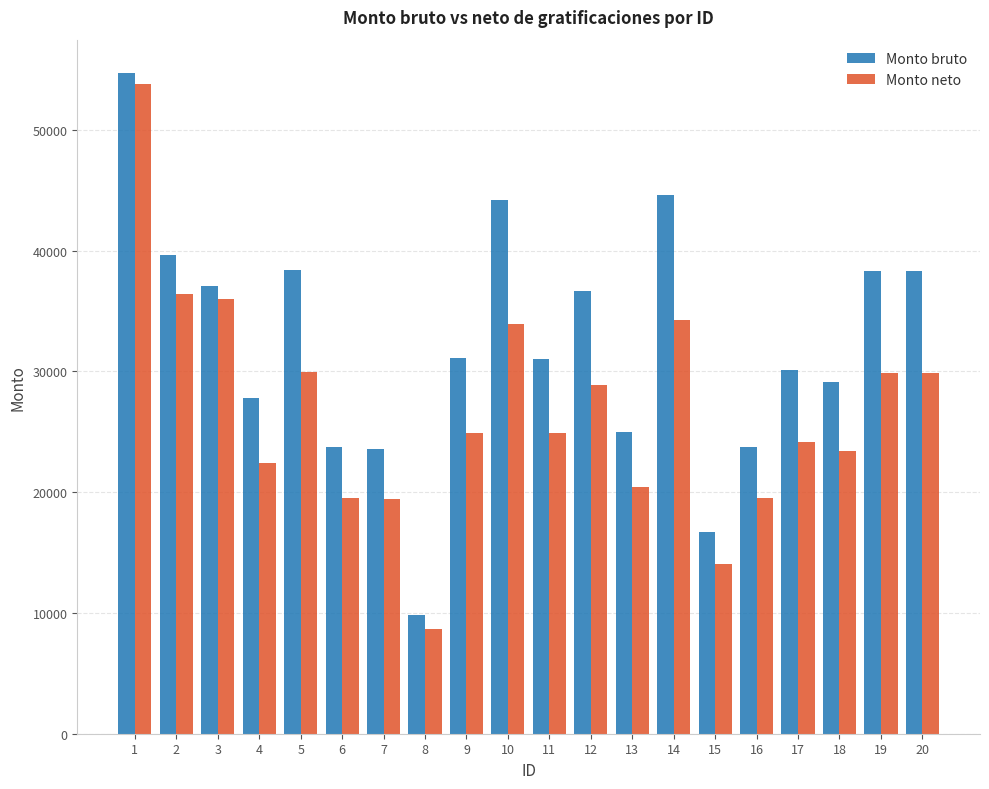

Read the Monto bruto value at 9.

31084.9